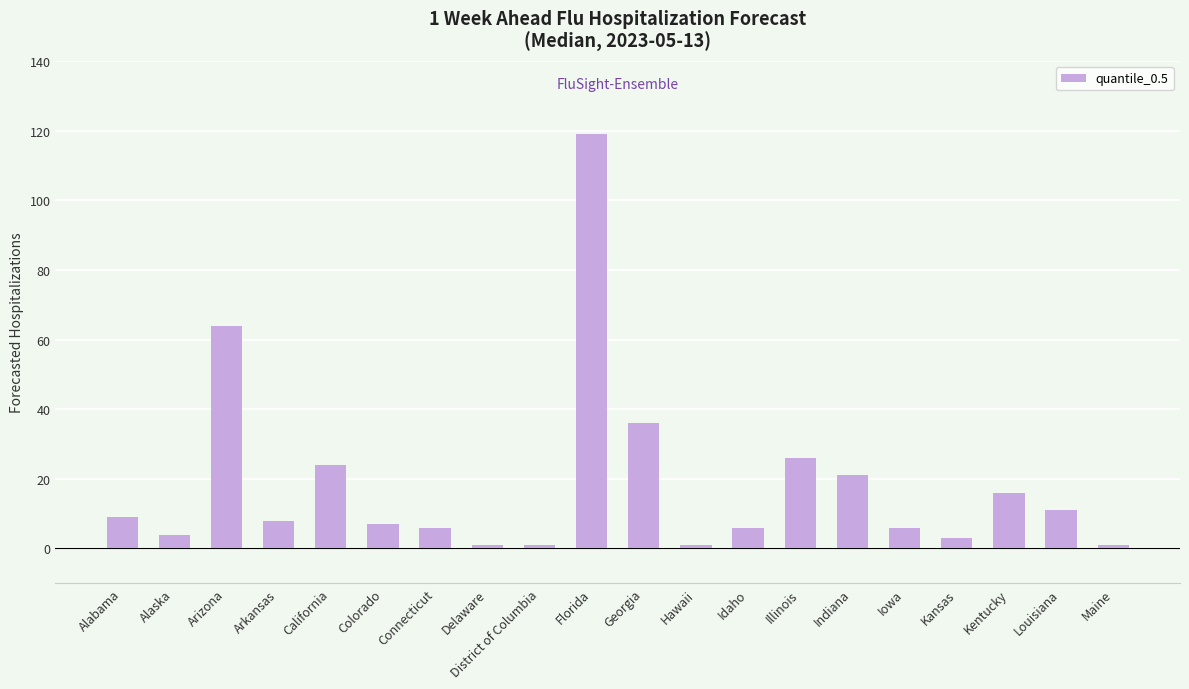

The value at Florida is 119. True or false?

True